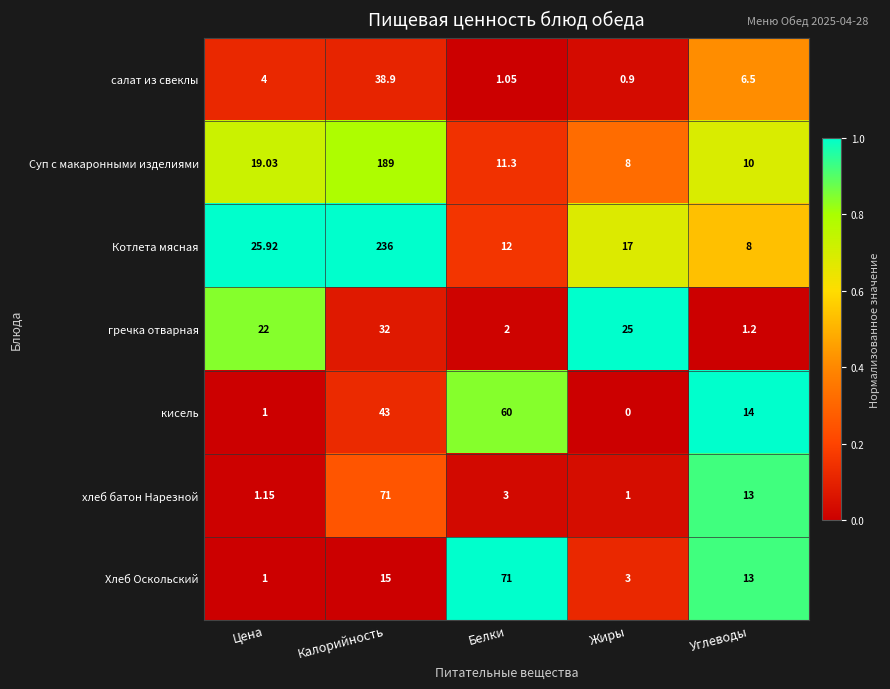

At which label is хлеб батон Нарезной closest to 36?

Углеводы